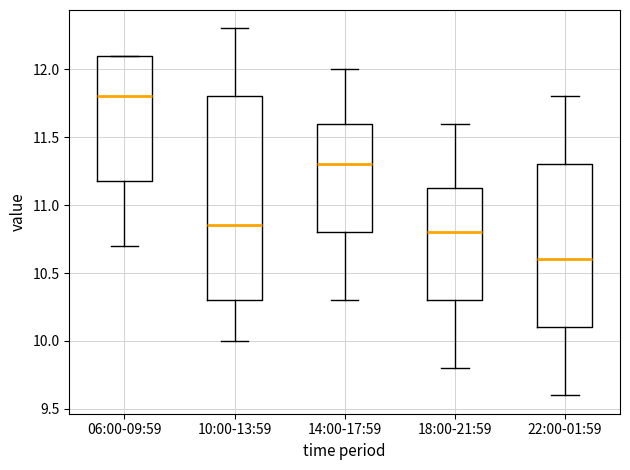

Reading left to right, transcribe this box plot: for each box, give where its median line is, the range the box spans, and where its two whiskers end, as read against the y-axis. The values are not printed on the chart, so give them approximately, as read against the axis.

06:00-09:59: median 11.80, box 11.20 to 12.10, whiskers 10.70 to 12.10
10:00-13:59: median 10.85, box 10.30 to 11.80, whiskers 10.00 to 12.30
14:00-17:59: median 11.30, box 10.80 to 11.60, whiskers 10.30 to 12.00
18:00-21:59: median 10.80, box 10.30 to 11.15, whiskers 9.80 to 11.60
22:00-01:59: median 10.60, box 10.10 to 11.30, whiskers 9.60 to 11.80